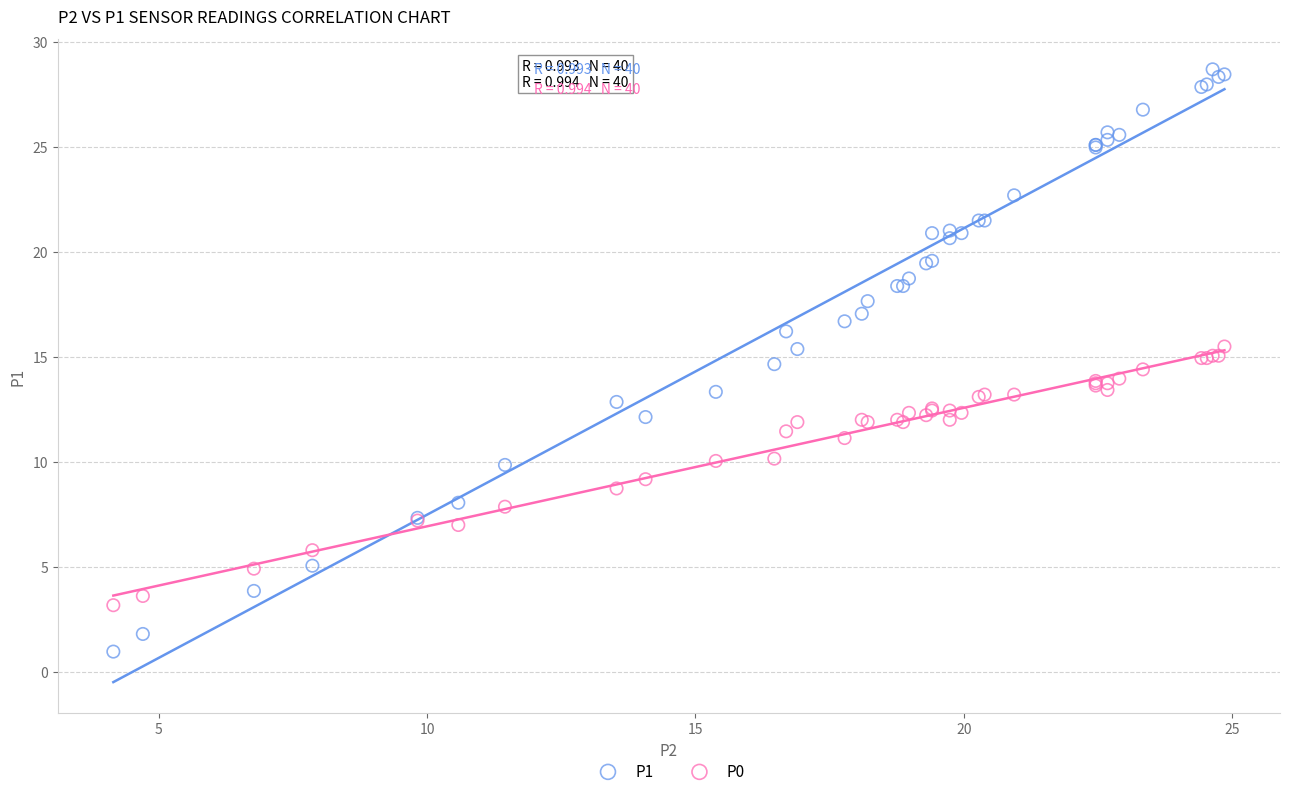

Which series contains the highest Y value?

P1